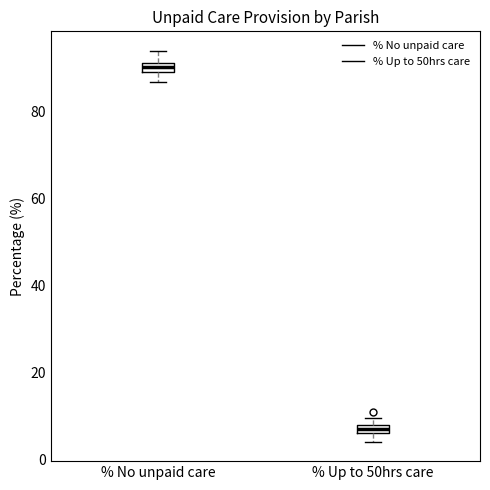

Where is the upper edge of the box for % No unpaid care on the y-axis? The values are not printed on the chart, so give them approximately, as read against the axis.

92